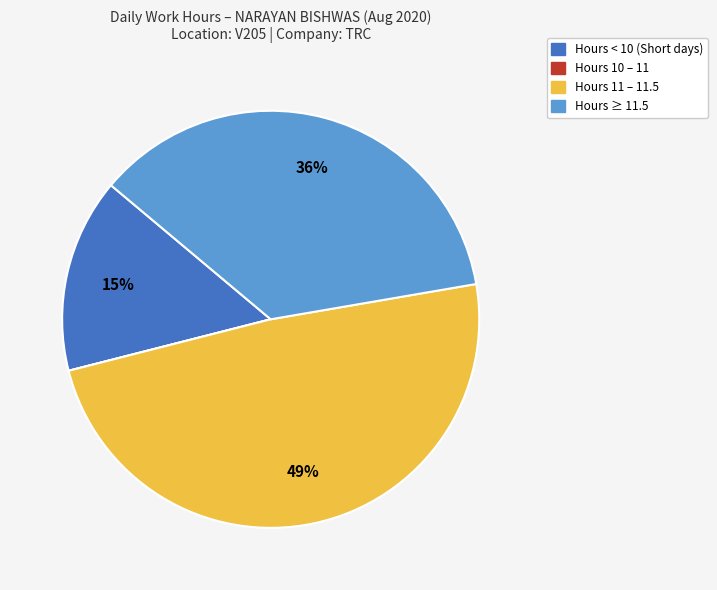

To the nearest percent, what is the difference between the largest and smallest slice percentages?

49%